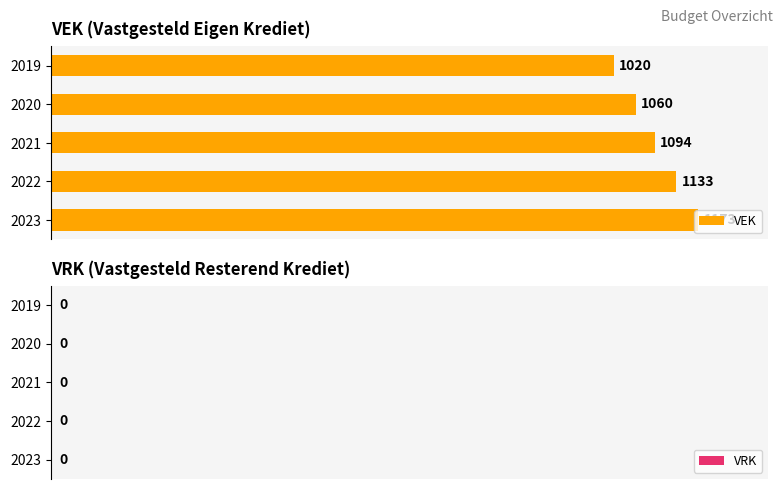

List the labels in order of value, smallest first.

2019, 2020, 2021, 2022, 2023